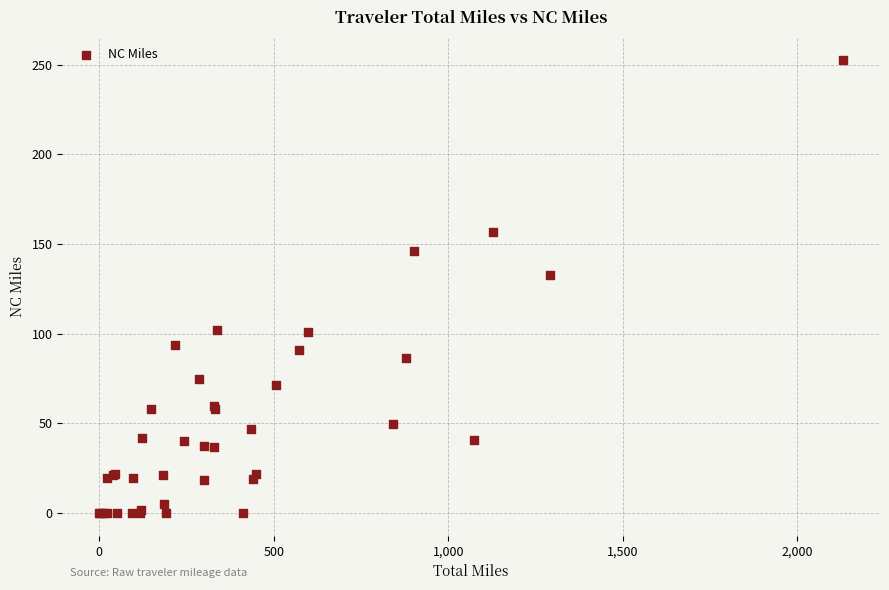

What Y value in the scatter plot is closest to 126?

132.6